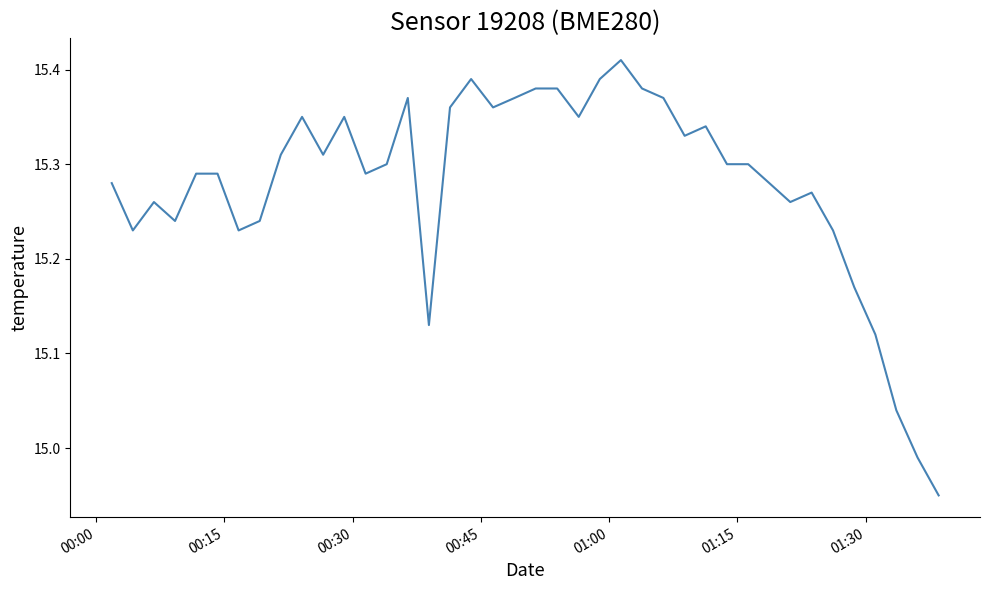

How many points are higher than both their immediate neighbors (excluding endpoints)?

8